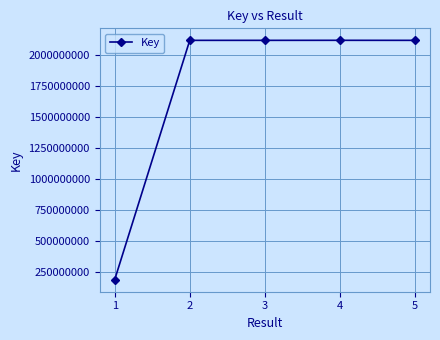

How many lines are shown in the chart?

1